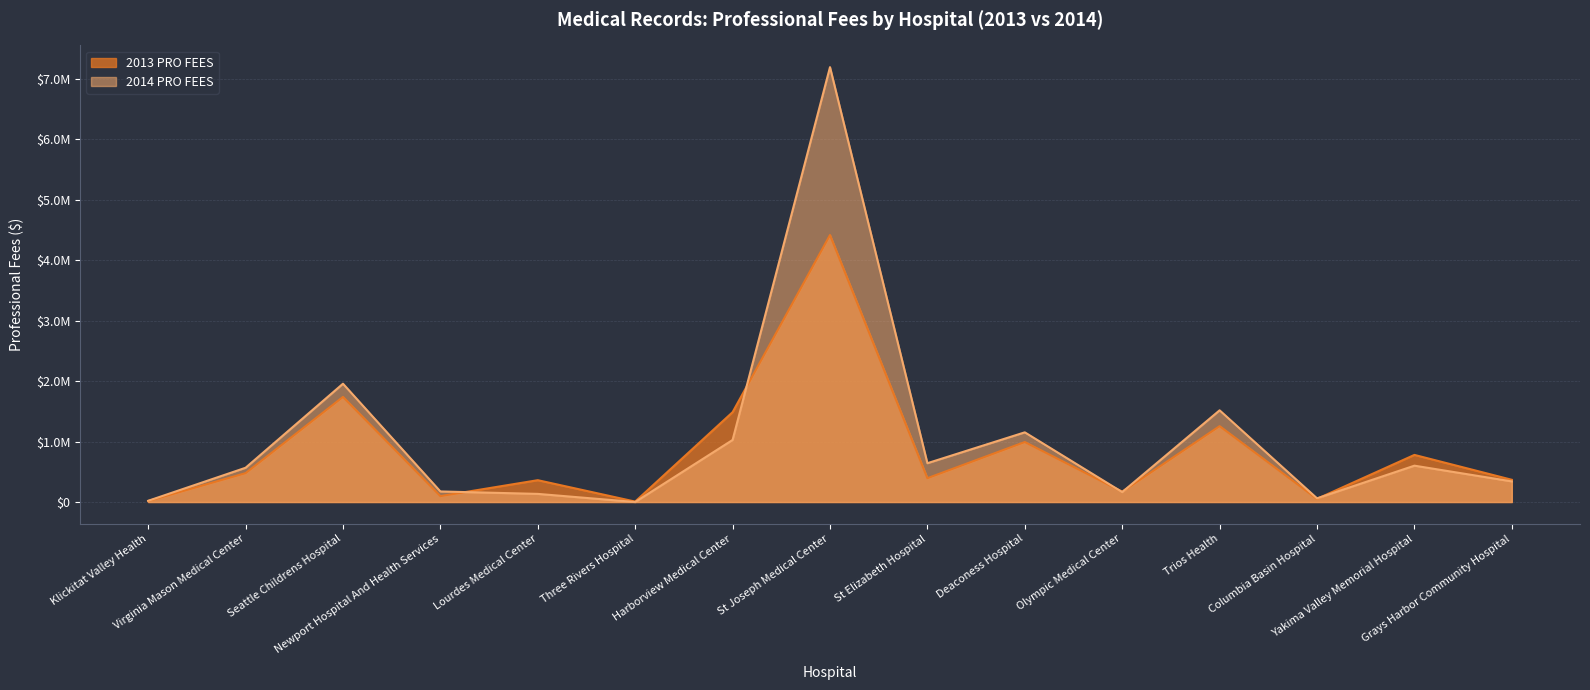

At how many categories does at least one series exceed 11308?

14